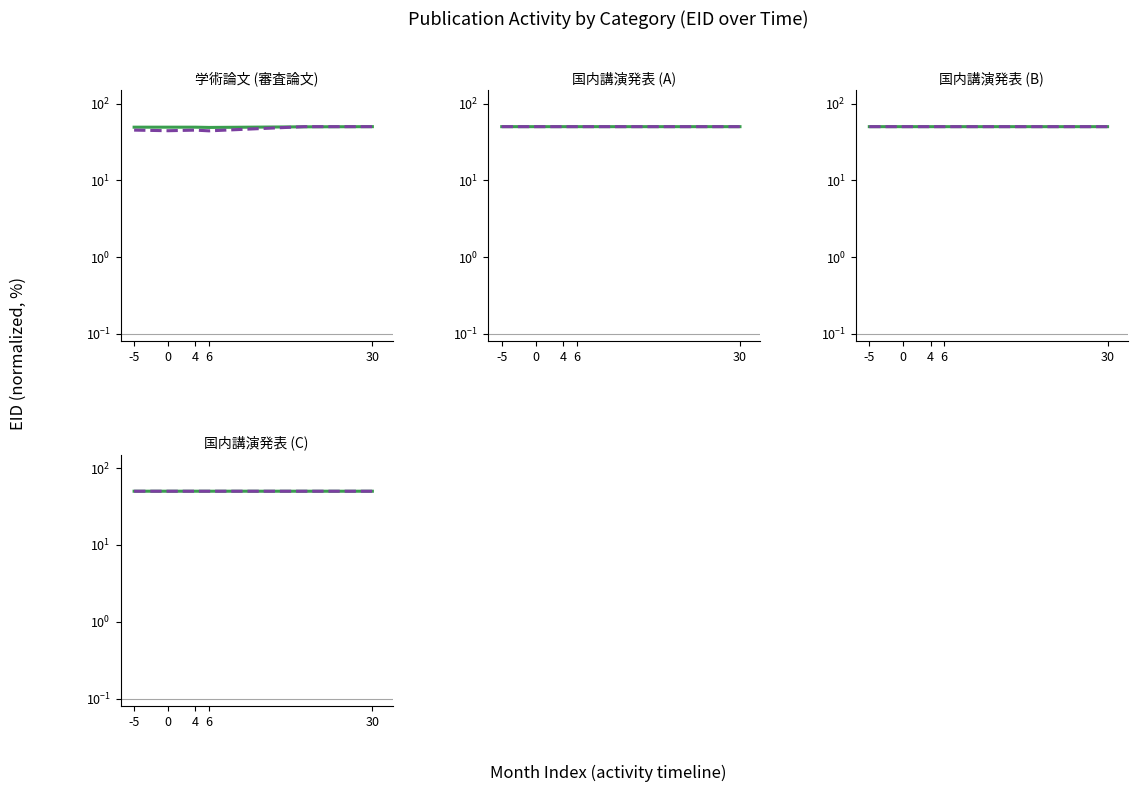

At 4, list the series in order from largest to smallest.

国内講演発表 (C), 国内講演発表 (A), 国内講演発表 (B), 学術論文 (審査論文)